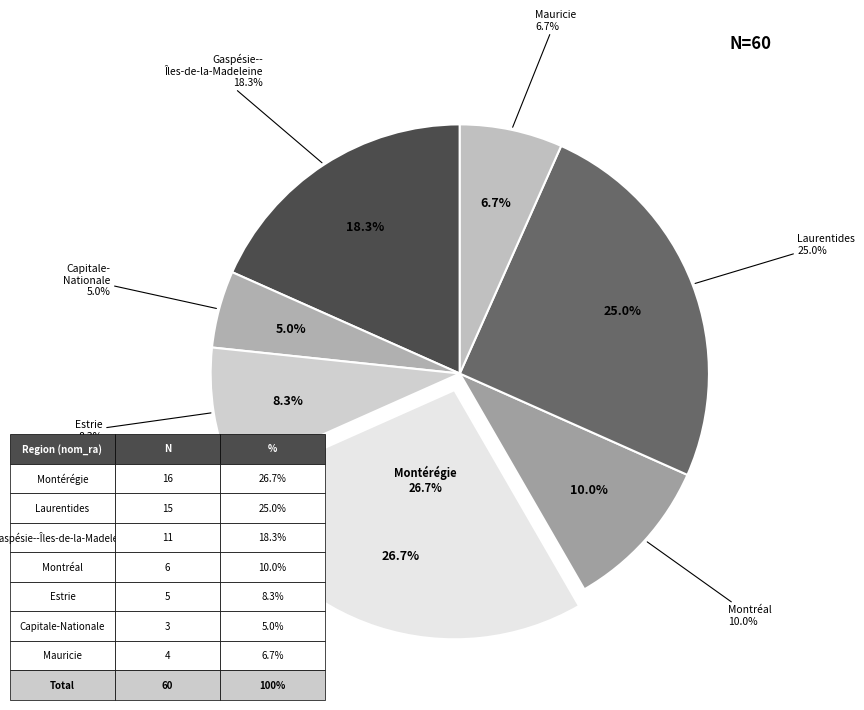

To the nearest percent, what portion does Montréal represent?

10%